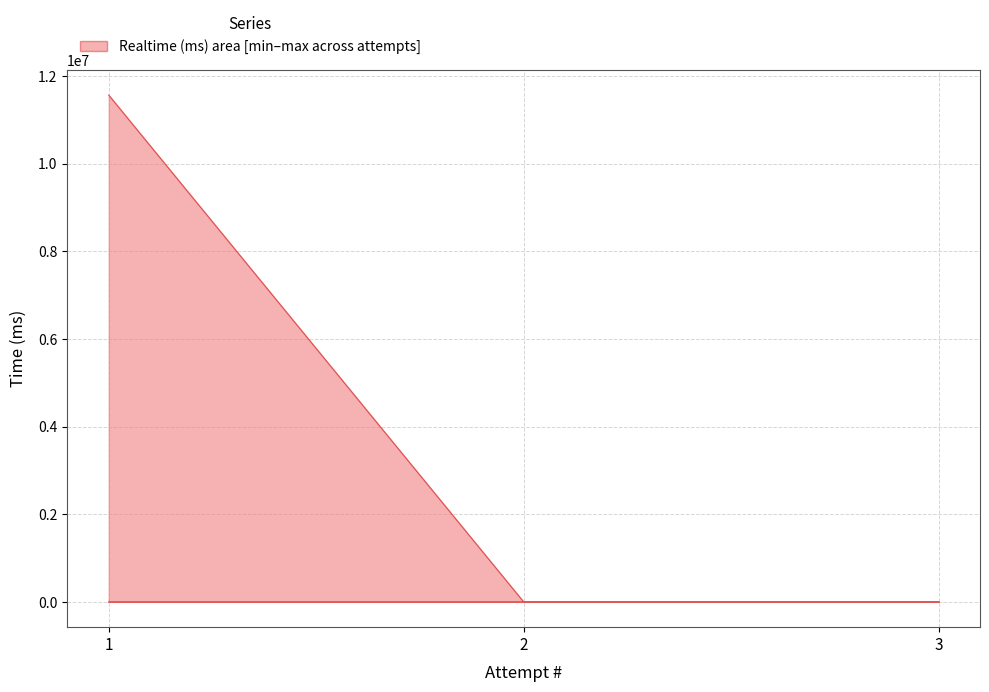

What is the maximum value shown in the chart?

11567696